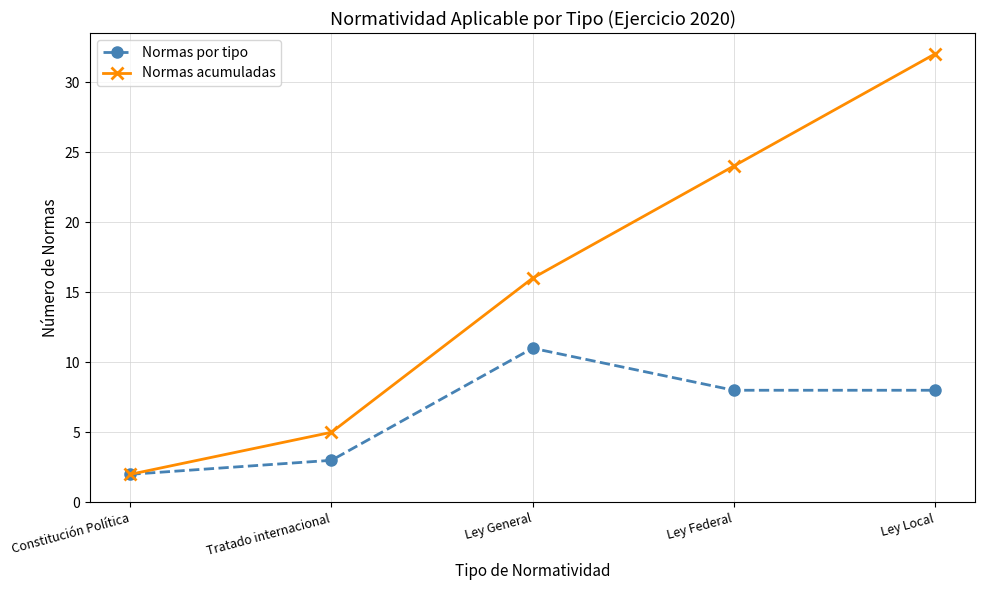

Count the number of categories in the chart.

5